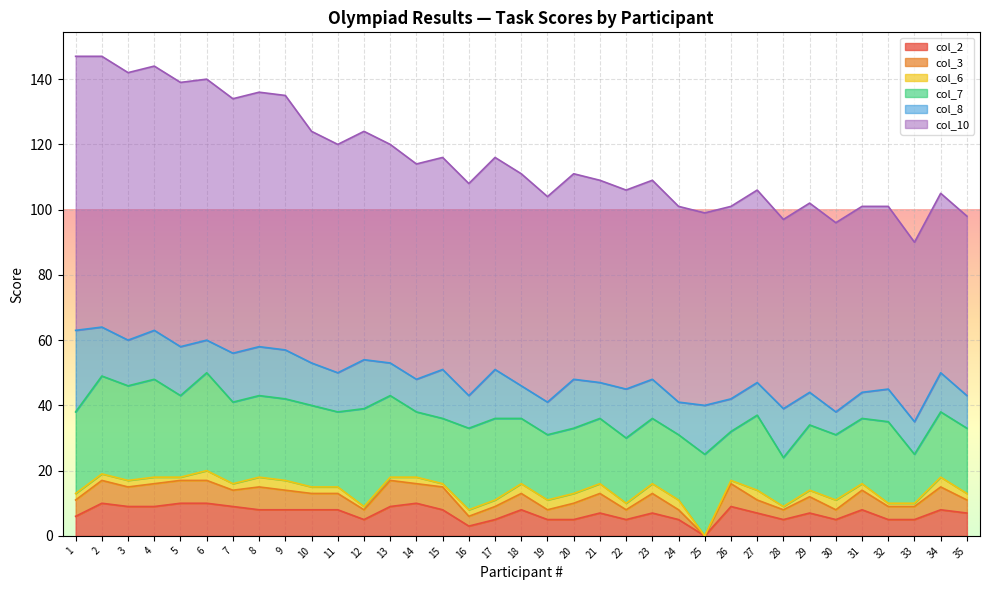

Reading left to right, transcribe all the data shown in this chart.

col_2: 1=6	2=10	3=9	4=9	5=10	6=10	7=9	8=8	9=8	10=8	11=8	12=5	13=9	14=10	15=8	16=3	17=5	18=8	19=5	20=5	21=7	22=5	23=7	24=5	25=0	26=9	27=7	28=5	29=7	30=5	31=8	32=5	33=5	34=8	35=7
col_3: 1=5	2=7	3=6	4=7	5=7	6=7	7=5	8=7	9=6	10=5	11=5	12=3	13=8	14=6	15=7	16=3	17=4	18=5	19=3	20=5	21=6	22=3	23=6	24=3	25=0	26=7	27=4	28=3	29=5	30=3	31=6	32=4	33=4	34=7	35=4
col_6: 1=2	2=2	3=2	4=2	5=1	6=3	7=2	8=3	9=3	10=2	11=2	12=1	13=1	14=2	15=1	16=2	17=2	18=3	19=3	20=3	21=3	22=2	23=3	24=3	25=0	26=1	27=3	28=1	29=2	30=3	31=2	32=1	33=1	34=3	35=2
col_7: 1=25	2=30	3=29	4=30	5=25	6=30	7=25	8=25	9=25	10=25	11=23	12=30	13=25	14=20	15=20	16=25	17=25	18=20	19=20	20=20	21=20	22=20	23=20	24=20	25=25	26=15	27=23	28=15	29=20	30=20	31=20	32=25	33=15	34=20	35=20
col_8: 1=25	2=15	3=14	4=15	5=15	6=10	7=15	8=15	9=15	10=13	11=12	12=15	13=10	14=10	15=15	16=10	17=15	18=10	19=10	20=15	21=11	22=15	23=12	24=10	25=15	26=10	27=10	28=15	29=10	30=7	31=8	32=10	33=10	34=12	35=10
col_10: 1=84	2=83	3=82	4=81	5=81	6=80	7=78	8=78	9=78	10=71	11=70	12=70	13=67	14=66	15=65	16=65	17=65	18=65	19=63	20=63	21=62	22=61	23=61	24=60	25=59	26=59	27=59	28=58	29=58	30=58	31=57	32=56	33=55	34=55	35=55